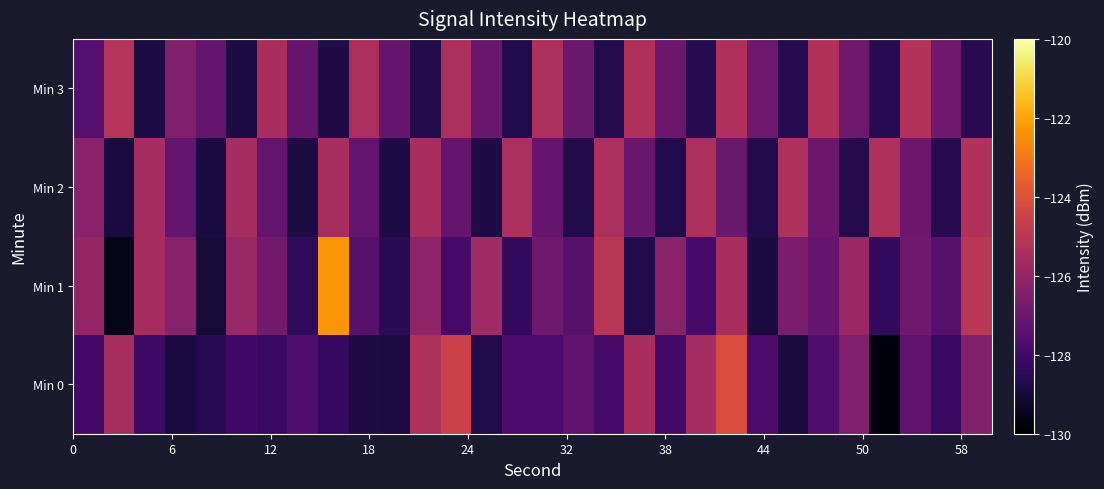

At how many categories does at least one series exceed -123?

1